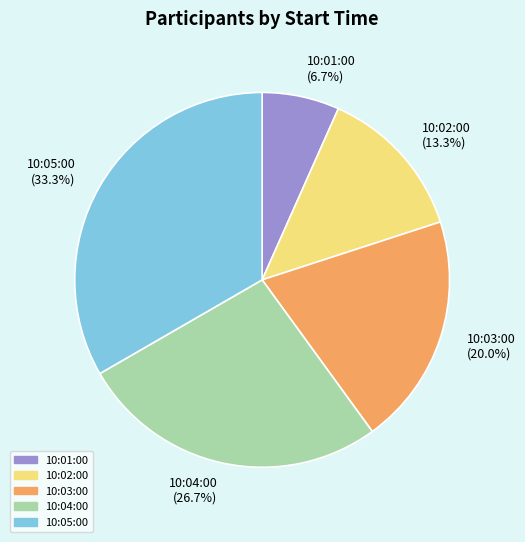

To the nearest percent, what is the combined percentage of 10:05:00 and 10:02:00?

47%